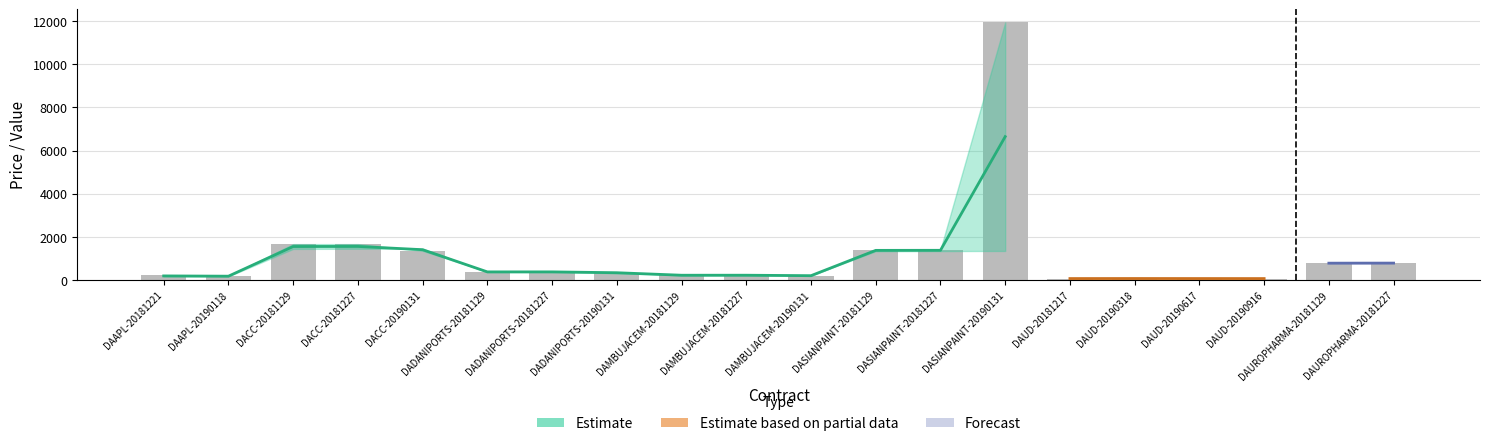

What is the label of the 13th bar from the left?

DASIANPAINT-20181227